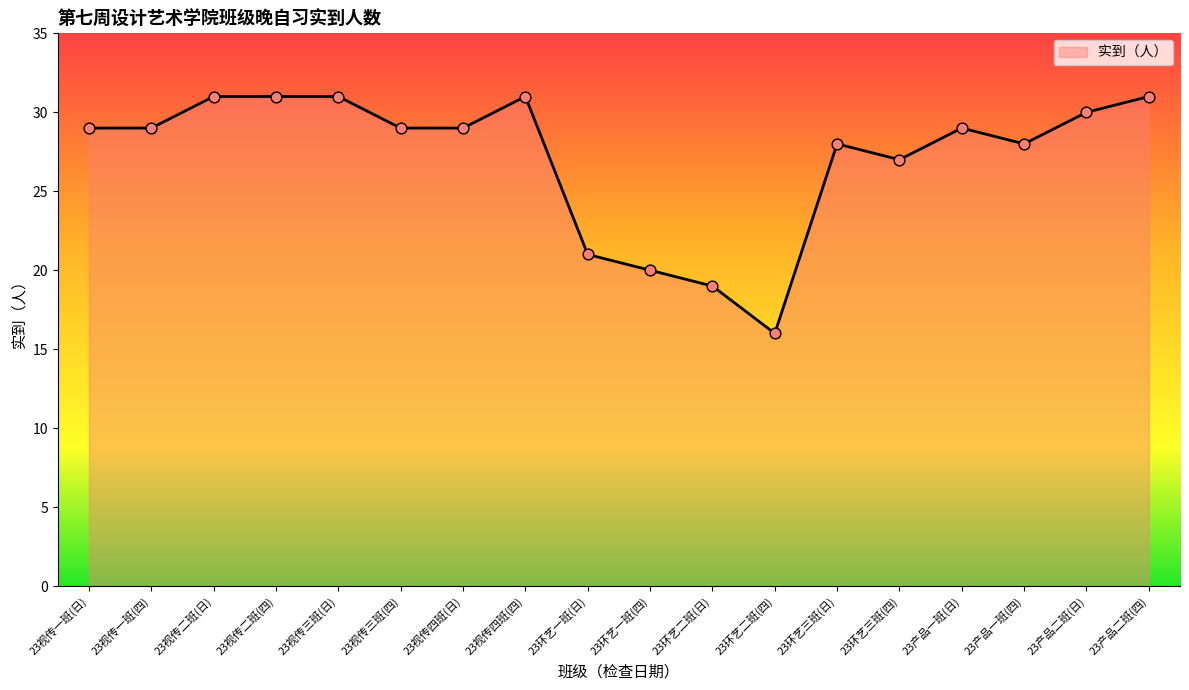

What is the change in value from 23环艺二班(四) to 23产品一班(日)?

+13